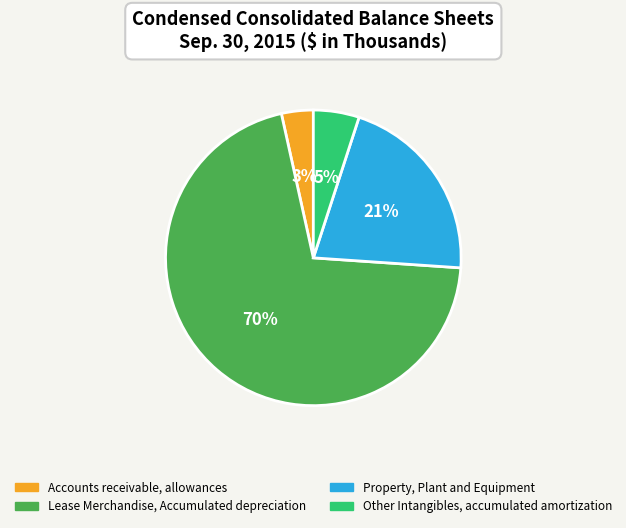

Rank the categories by value from highest to lowest.

Lease Merchandise, Accumulated depreciation, Property, Plant and Equipment, Other Intangibles, accumulated amortization, Accounts receivable, allowances